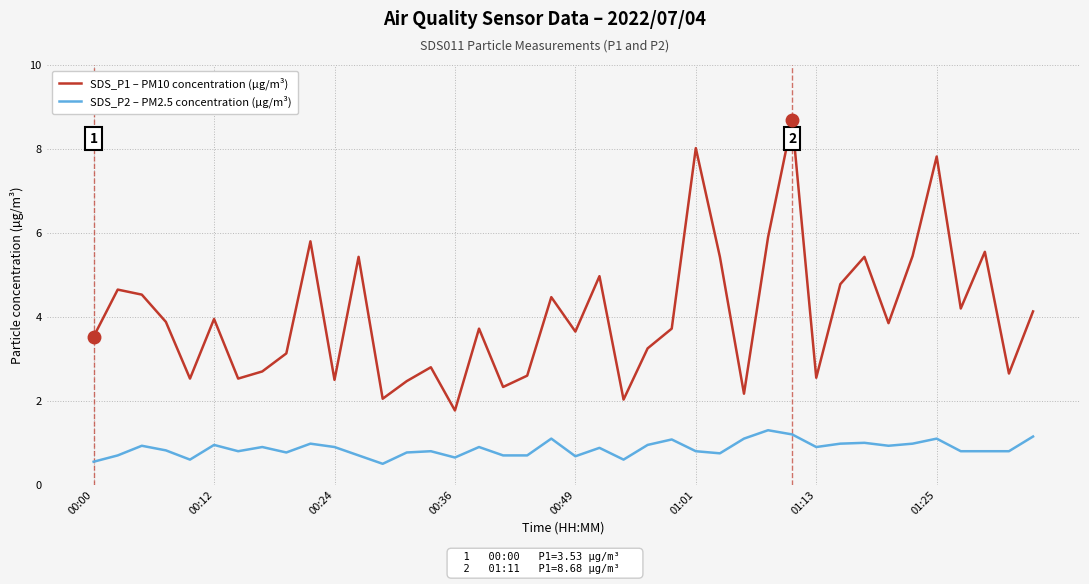

Rank the series by their maximum value, from highest to lowest.

SDS_P1 – PM10 concentration (µg/m³), SDS_P2 – PM2.5 concentration (µg/m³)